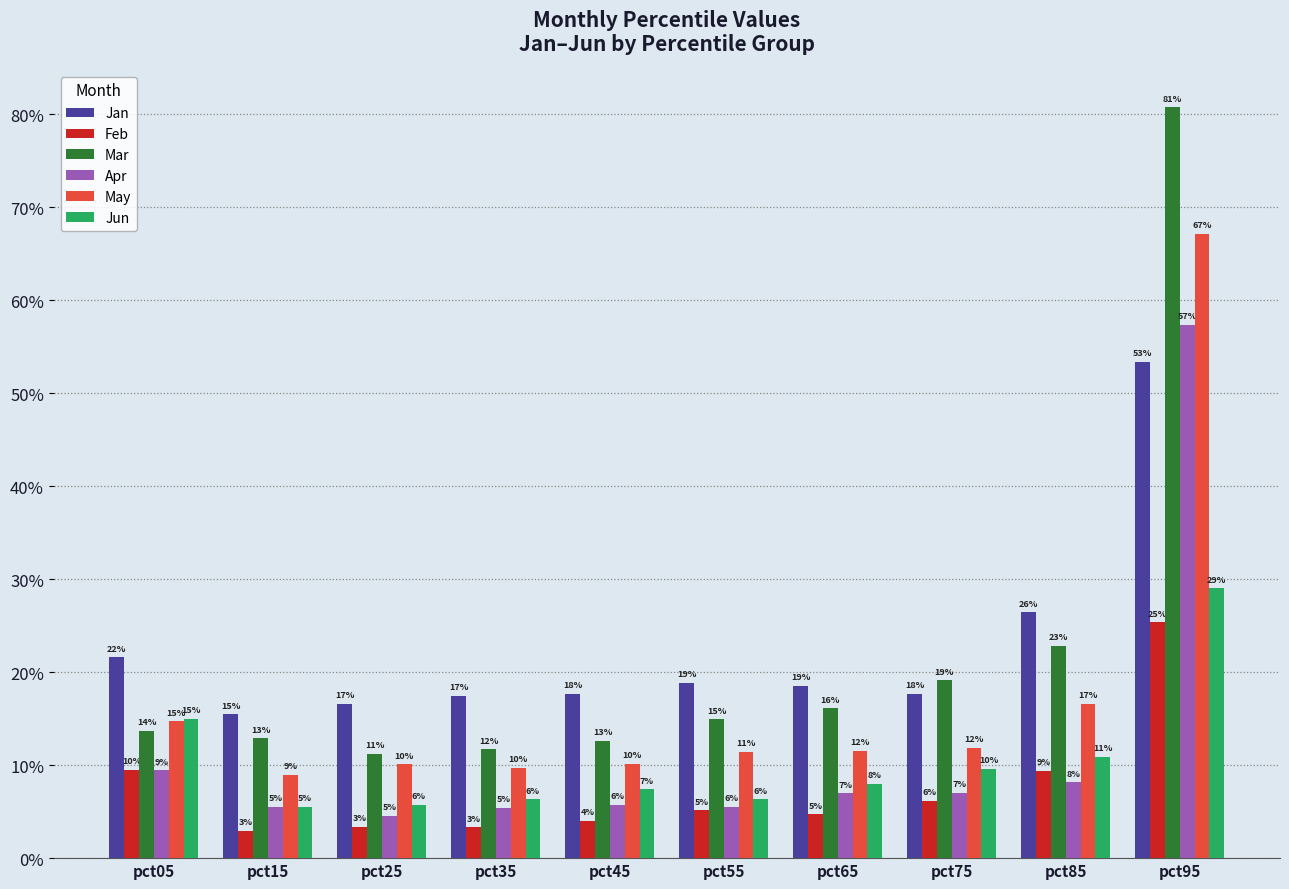

True or false: Mar has a value of 0.8 at pct95.

True